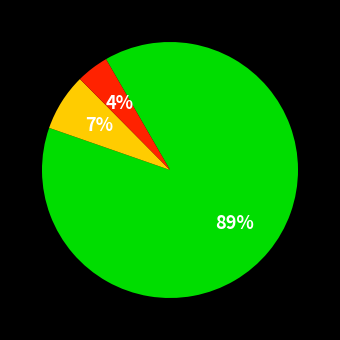

Is there any slice that represents more than half of the pie?

Yes